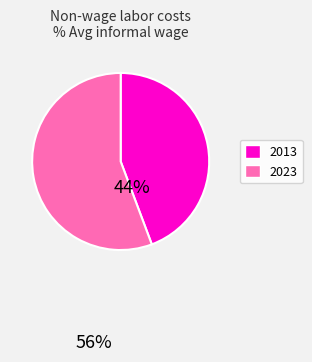

Does any single category account for the majority?

Yes